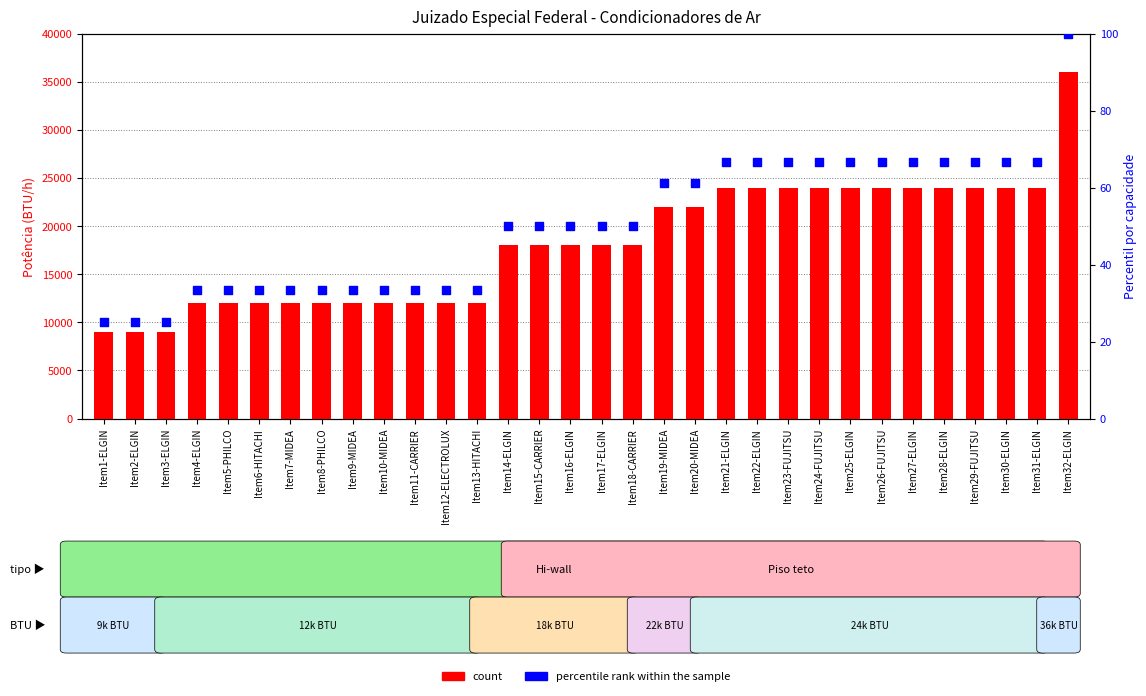

Which series has the largest Y range (max minus min)?

count